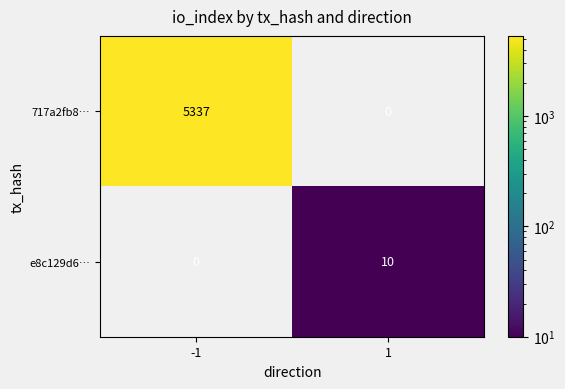

What is the total value across all series at -1?

5337